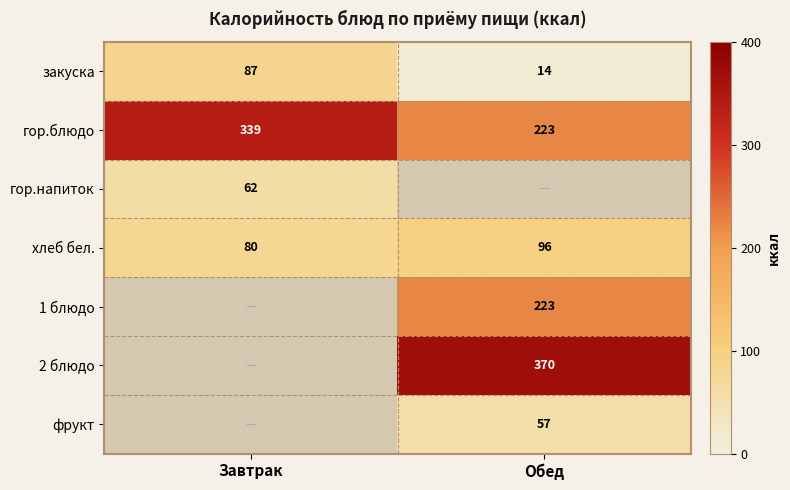

What is the total value across all series at Завтрак?

568.2